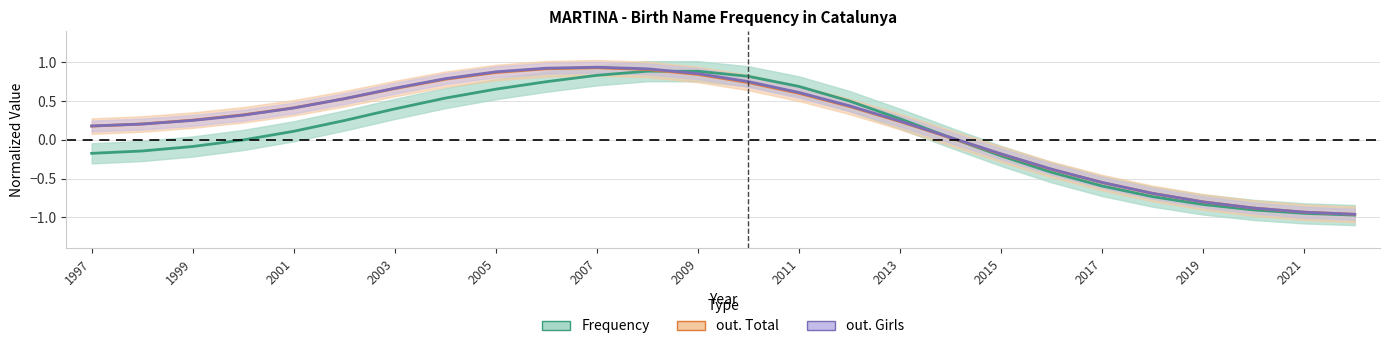

What is the difference between the maximum and minimum values in the out. Total series?

1.9